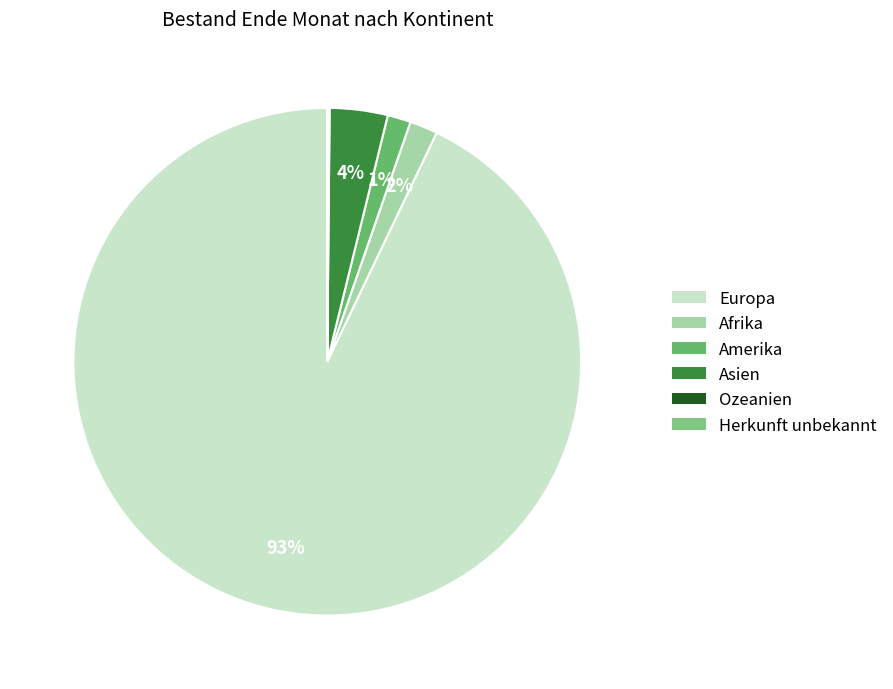

How many slices are in this pie chart?

6